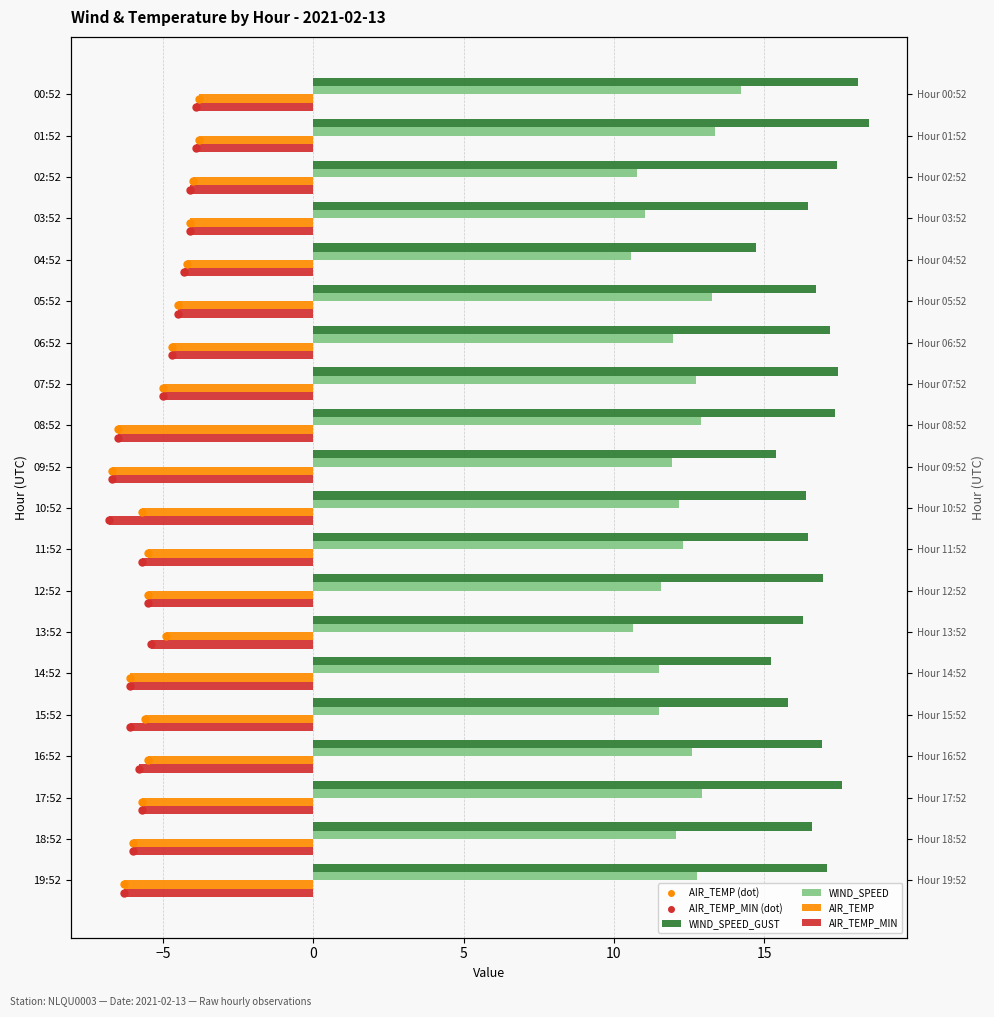

What is the difference between the highest and lowest values at 10?

19.0